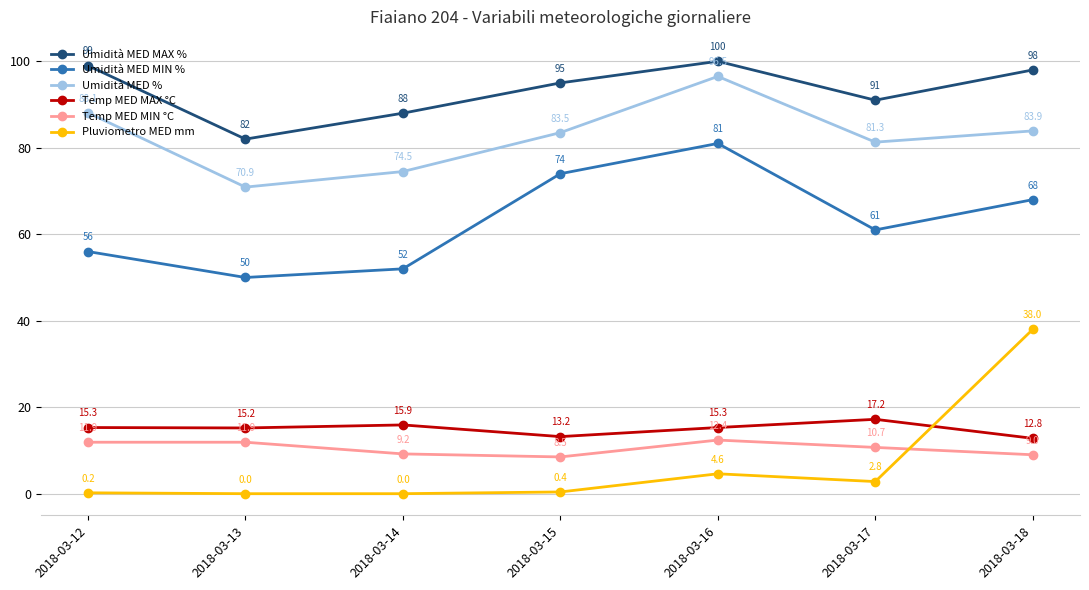

Is the value of Temp MED MAX °C at 2018-03-15 greater than the value of Umidità MED % at 2018-03-16?

No